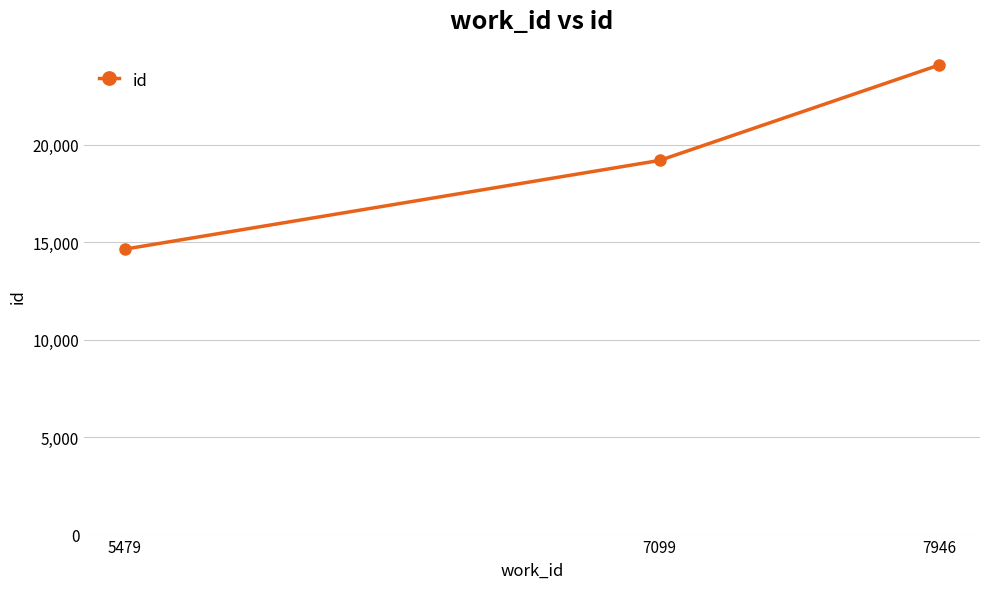

What is the change in value from 5479 to 7099?

+4553